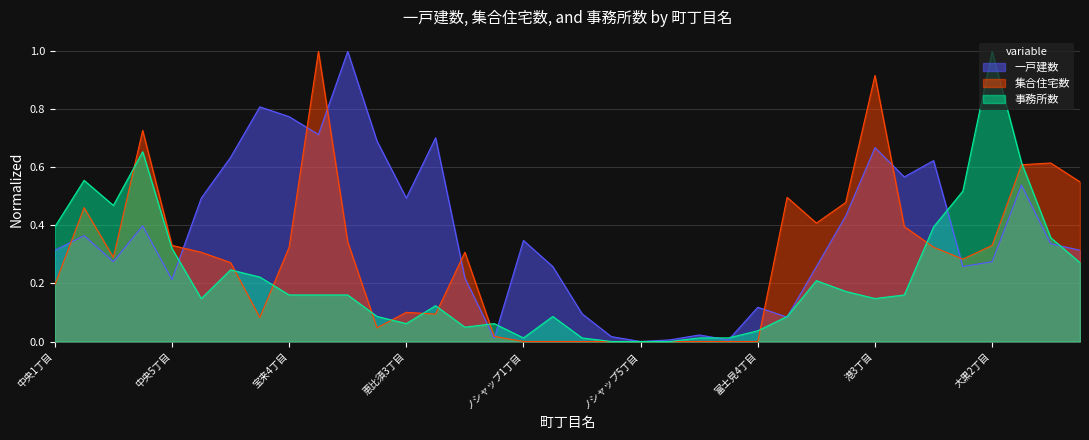

How many interior local peaks does the 集合住宅数 series have?

8